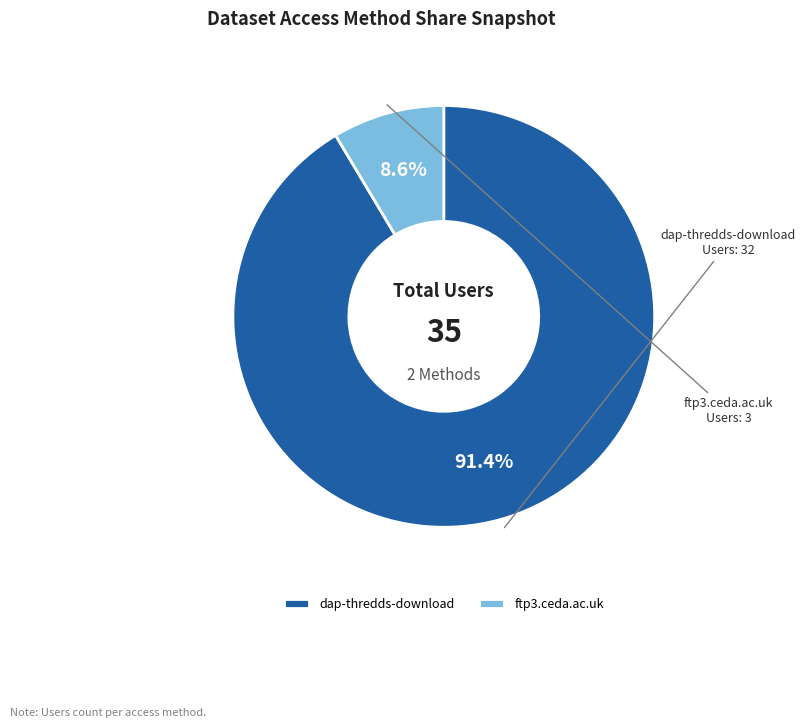

Which has a higher value, ftp3.ceda.ac.uk or dap-thredds-download?

dap-thredds-download